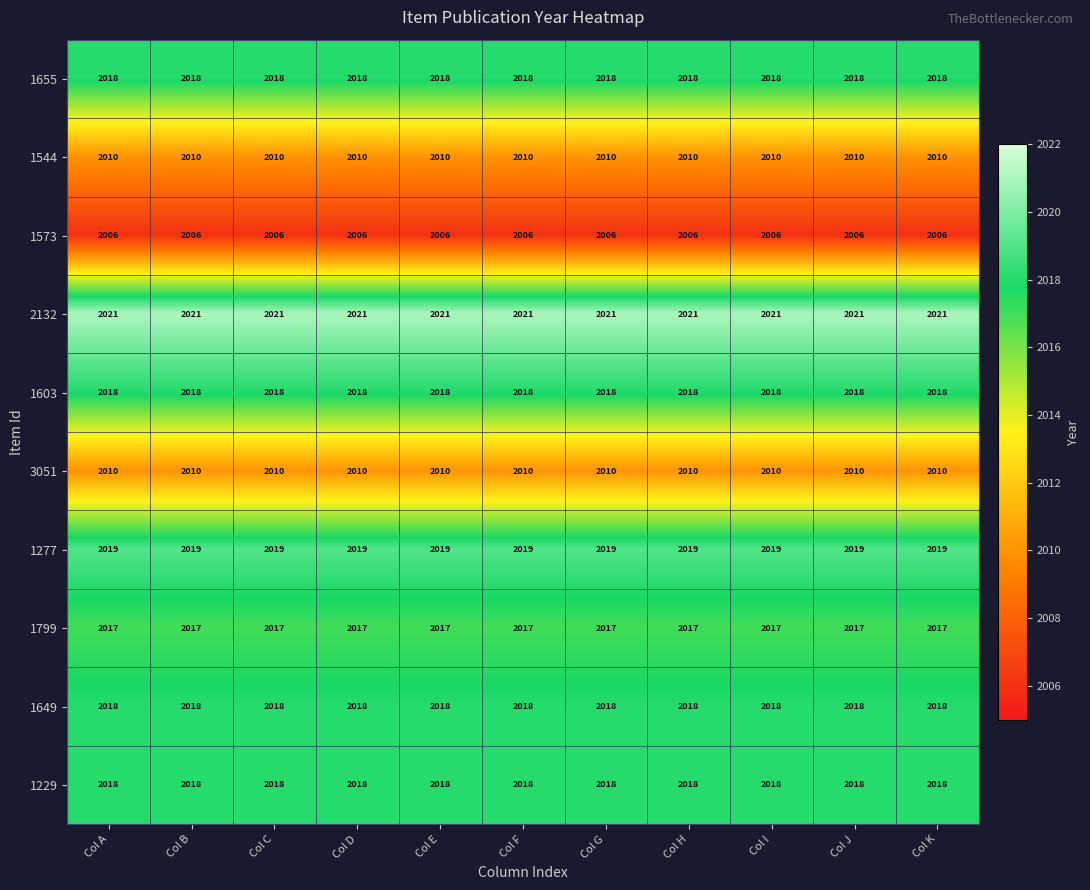

What is the sum of all 1603 values?

22198